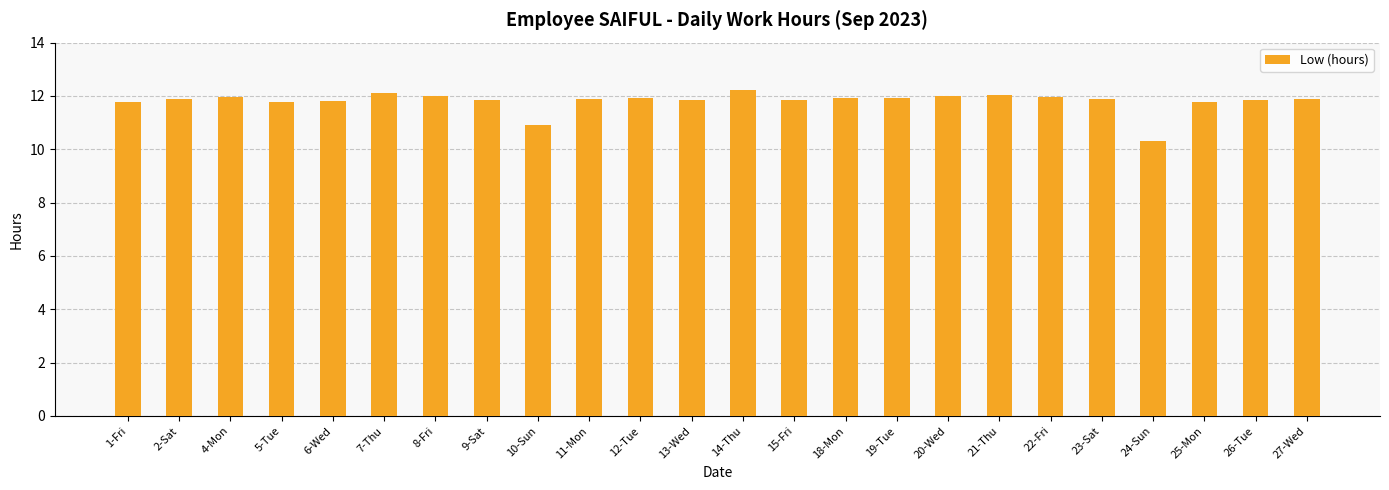

What is the greatest value displayed?

12.2